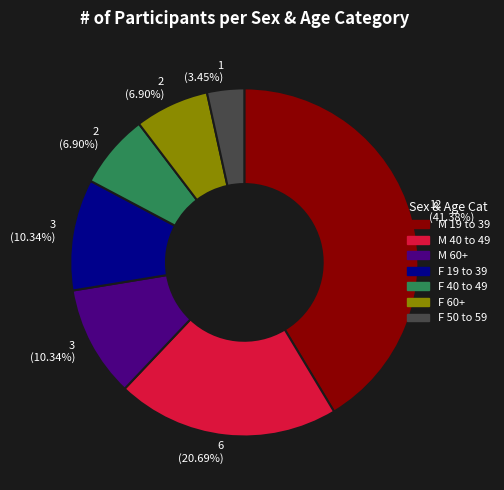

Does any single category account for the majority?

No